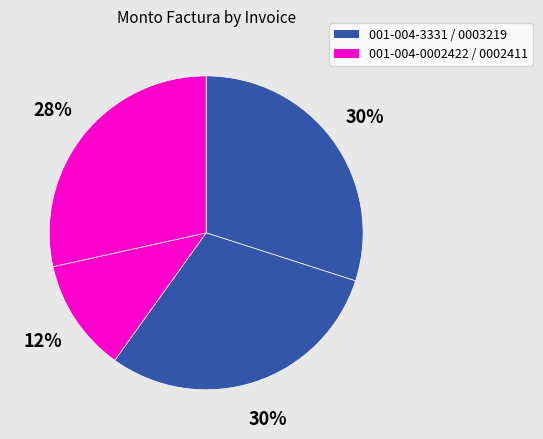

Which slice is the smallest?

001-004-0002422